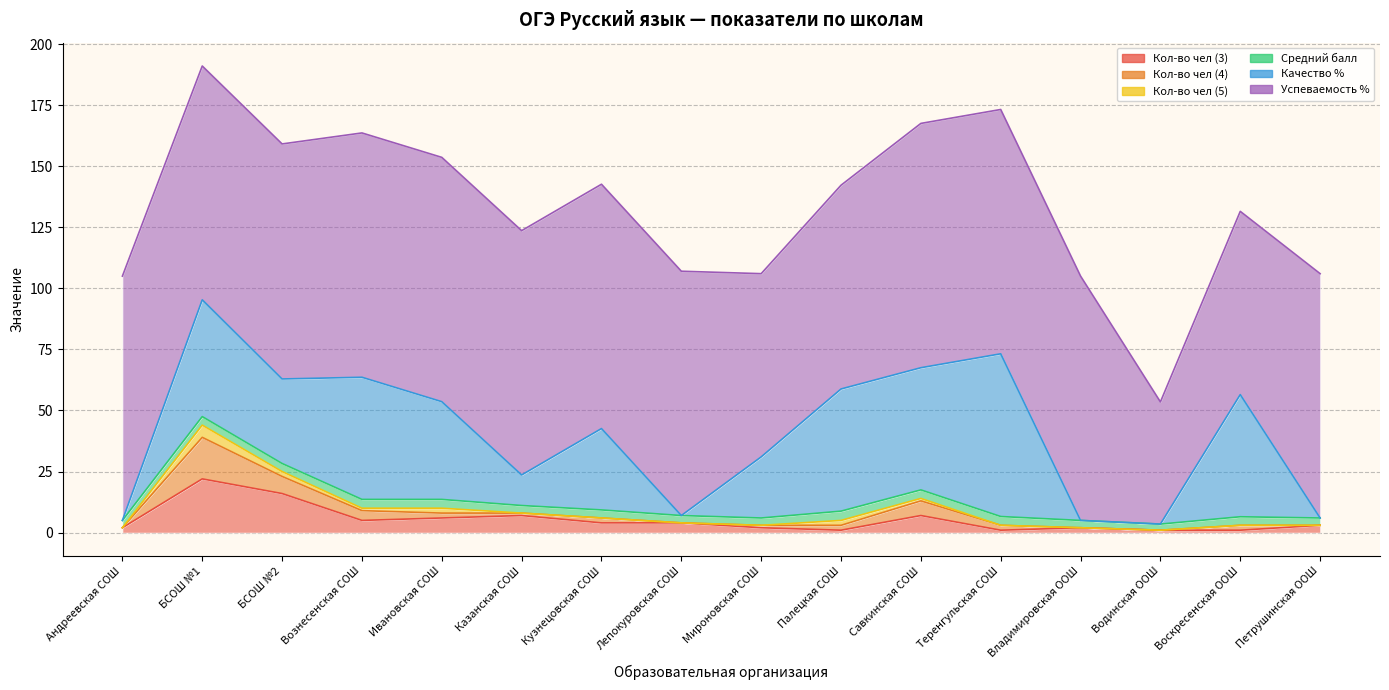

Does the chart display data point markers on the line(s)?

No